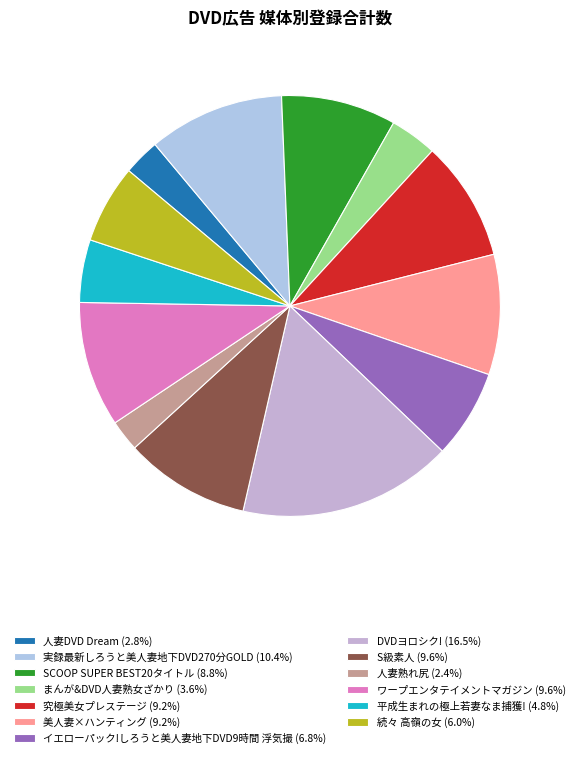

What is the ratio of the value at ワープエンタテイメントマガジン to the value at 平成生まれの極上若妻なま捕獲!?

2.0